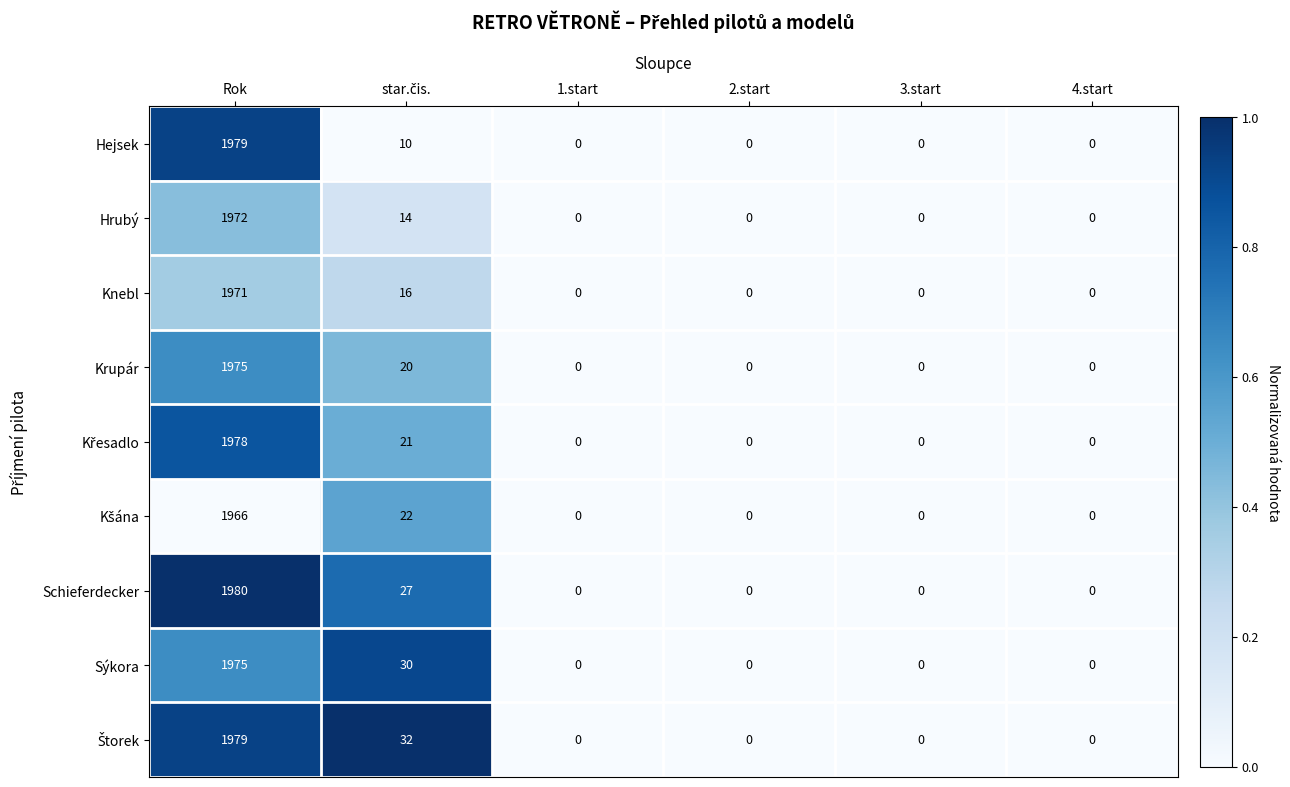

True or false: Hrubý has a value of 787 at 1.start.

False